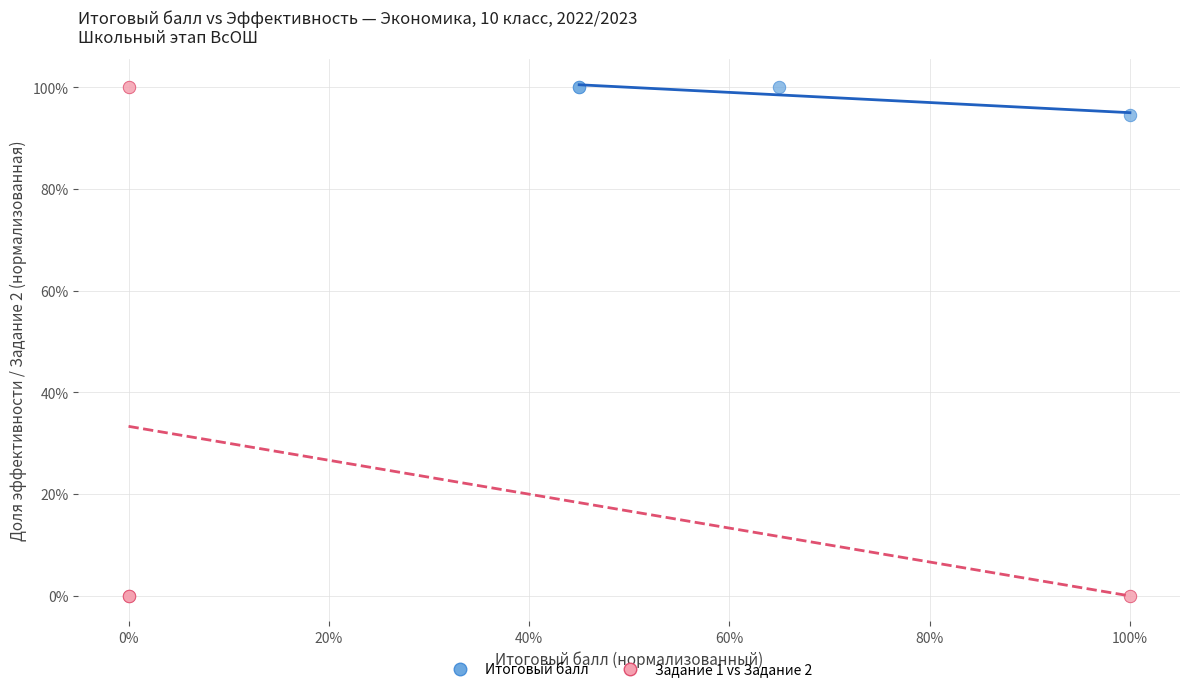

Which series has the largest Y range (max minus min)?

Задание 1 vs Задание 2